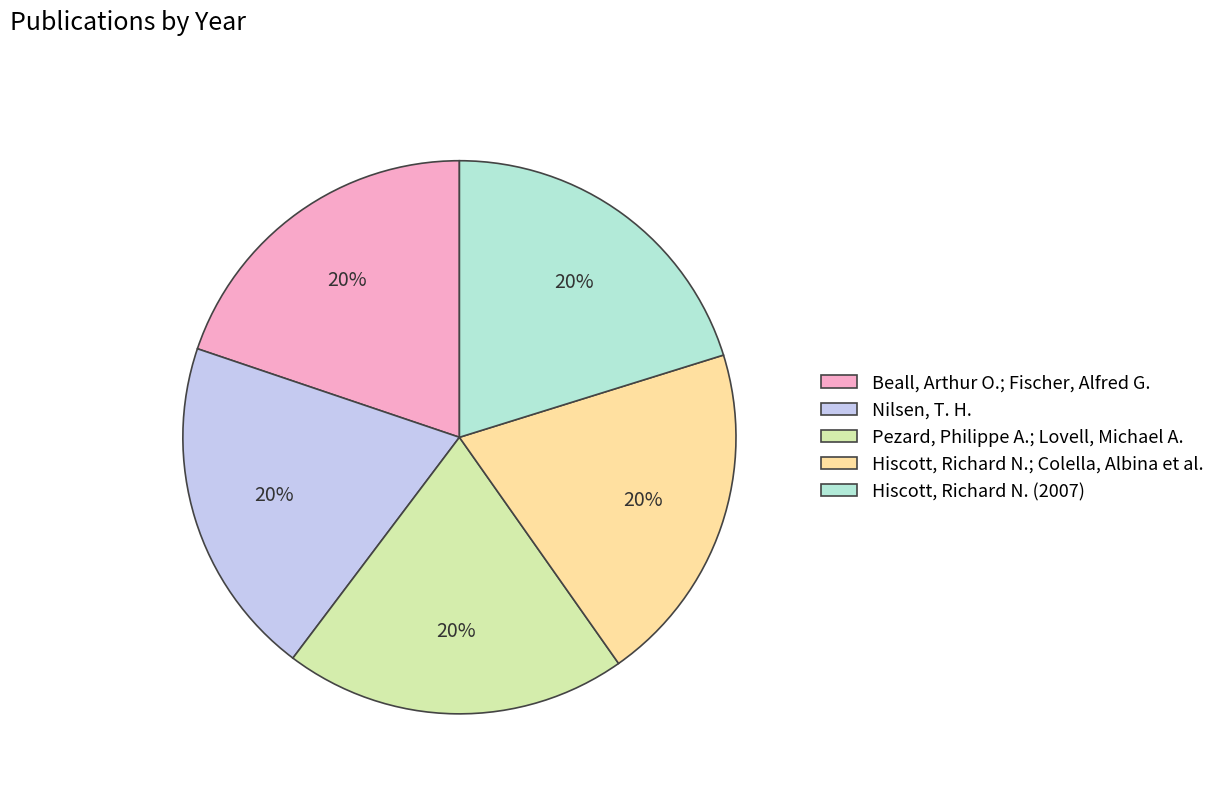

To the nearest percent, what portion does Nilsen, T. H. represent?

20%